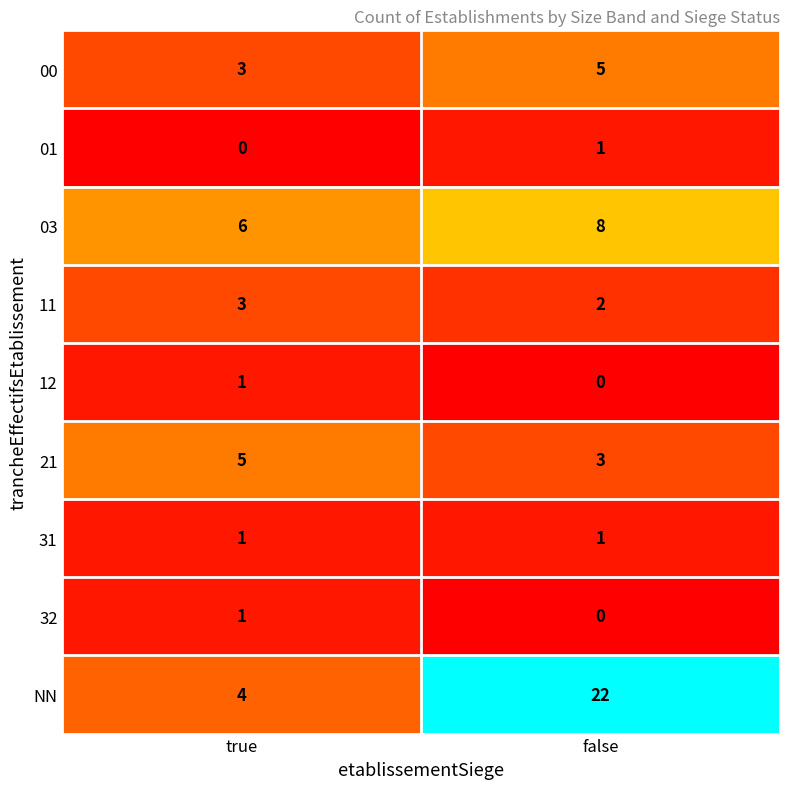

What is the sum of all 11 values?

5